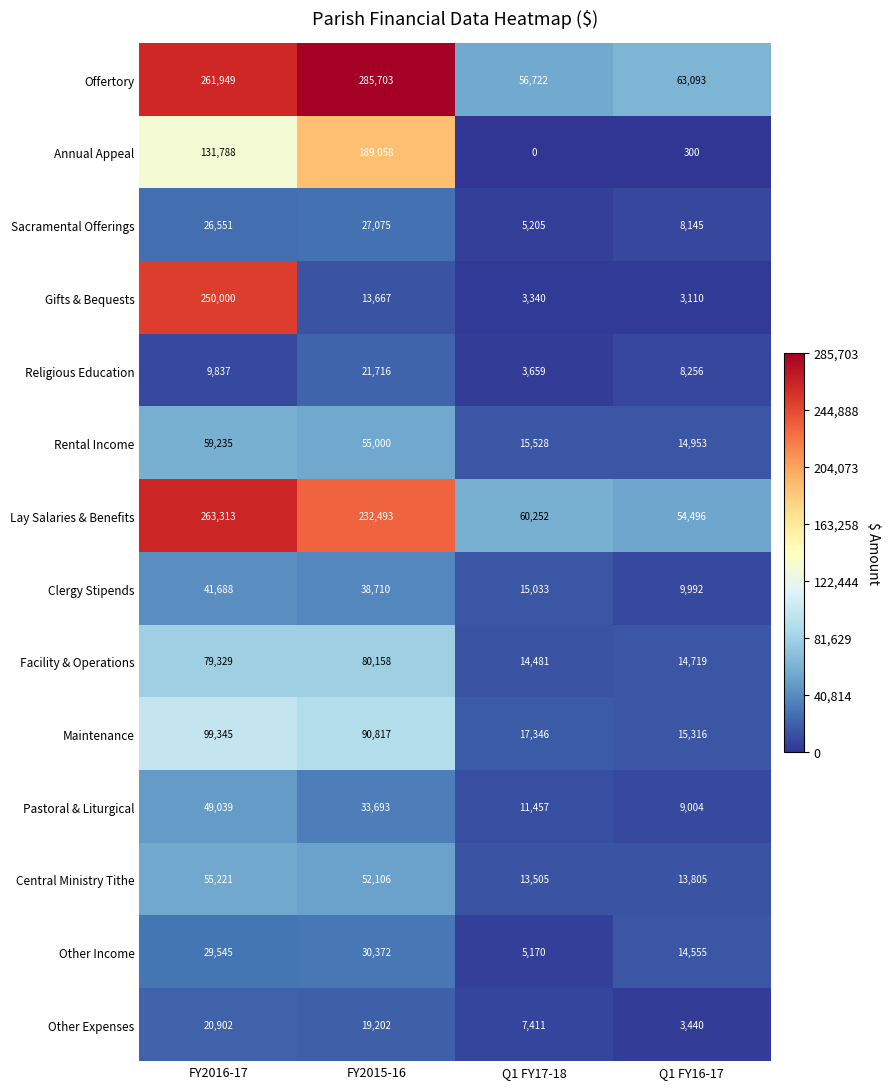

Is the value of Offertory at Q1 FY17-18 greater than the value of Lay Salaries & Benefits at FY2015-16?

No